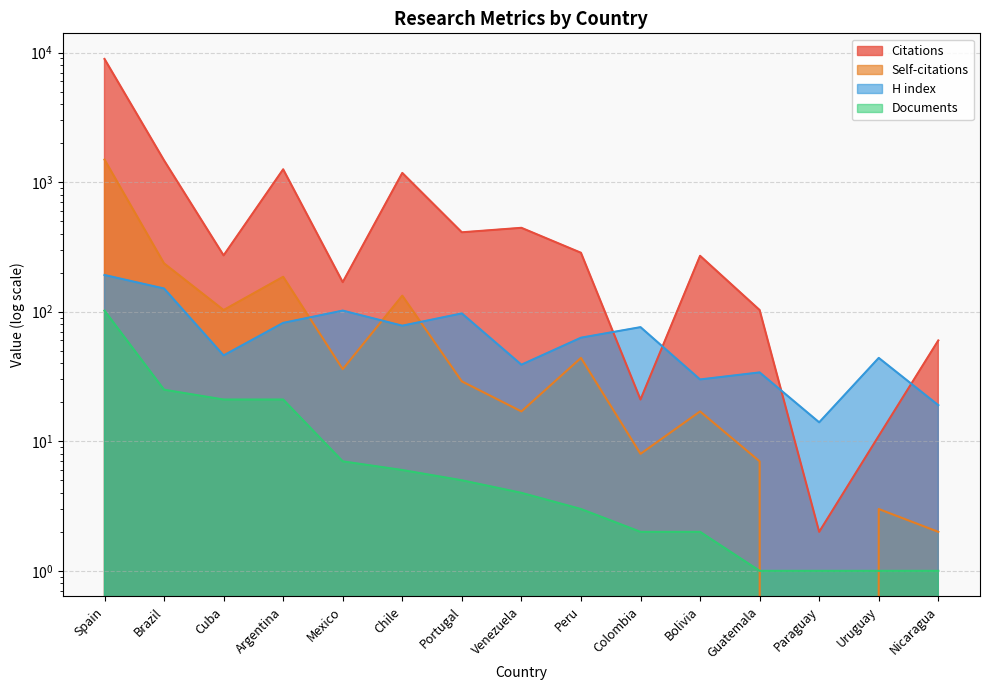

Which category has the highest value in the H index series?

Spain